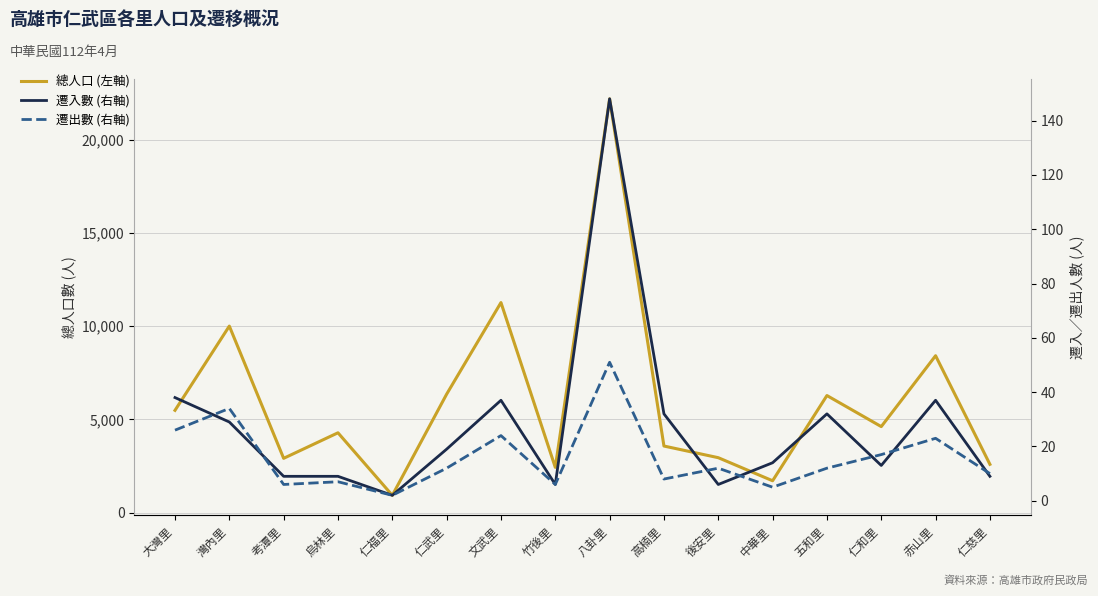

How many intersections are there between 遷出數 (右軸) and 遷入數 (右軸)?

7